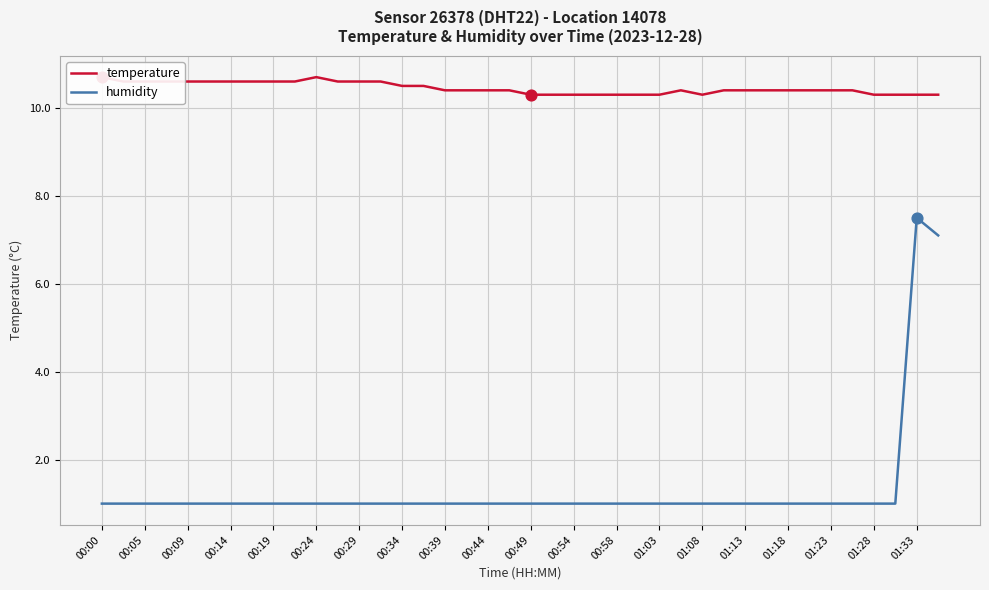

Which series has the widest spread of Y values?

humidity